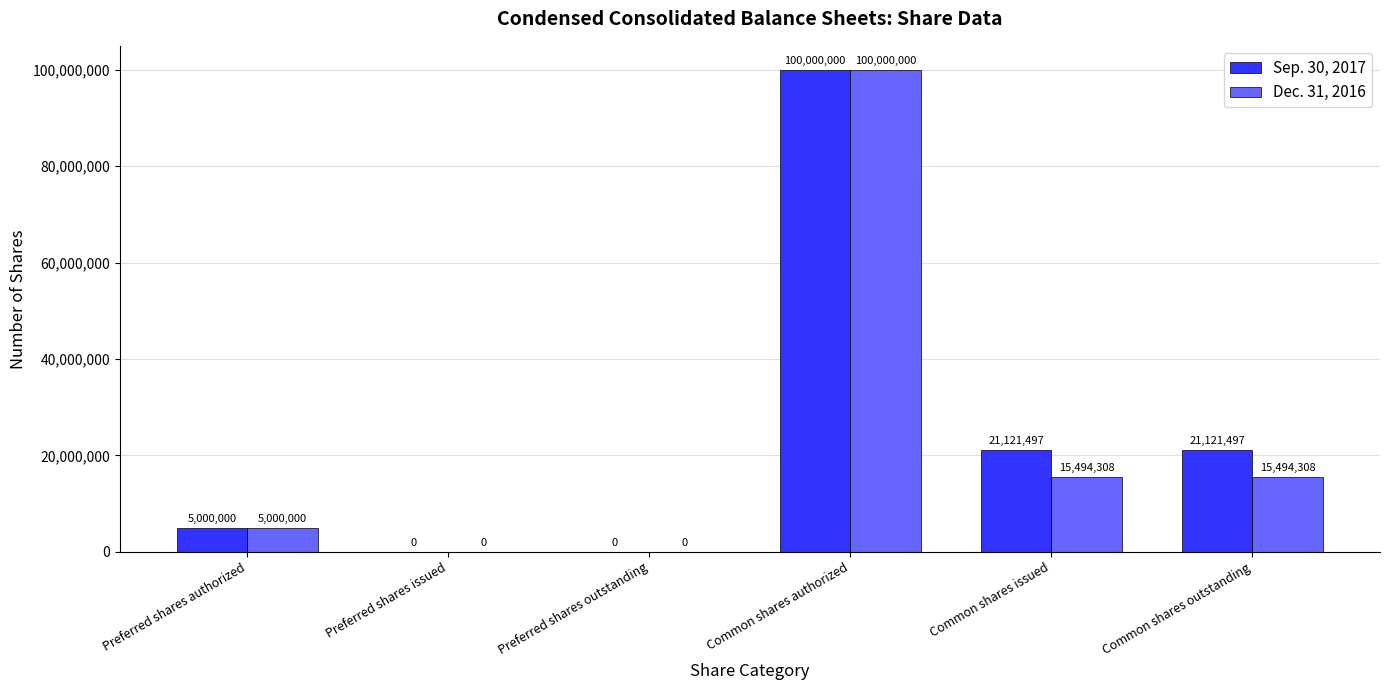

The Sep. 30, 2017 series shows 0 at Preferred shares issued. True or false?

True